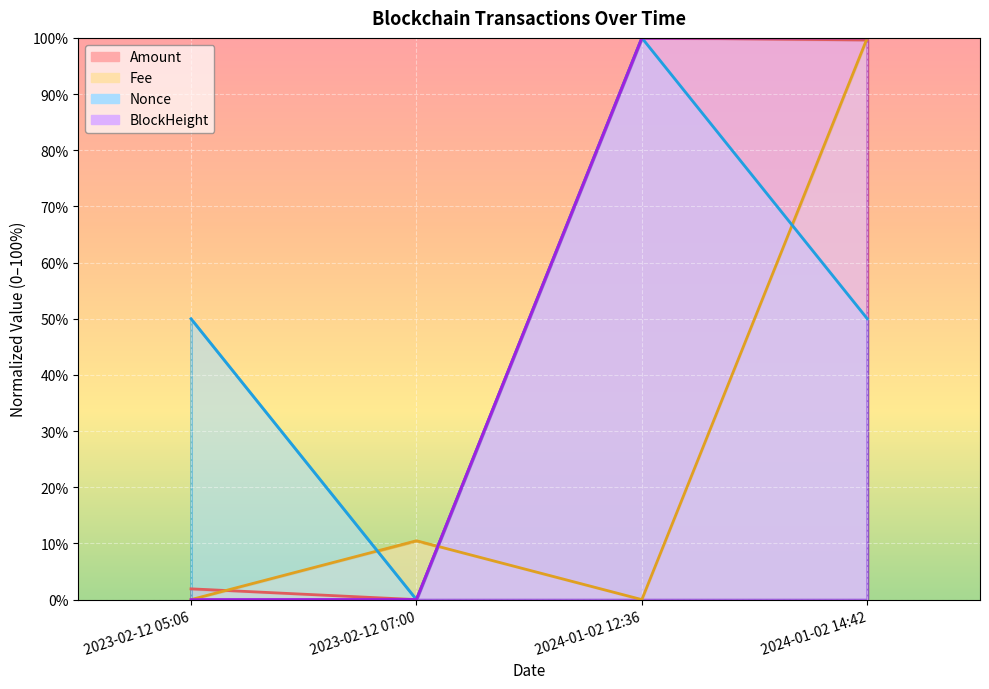

After their last crossing, which series has the higher values: Nonce or Fee?

Fee